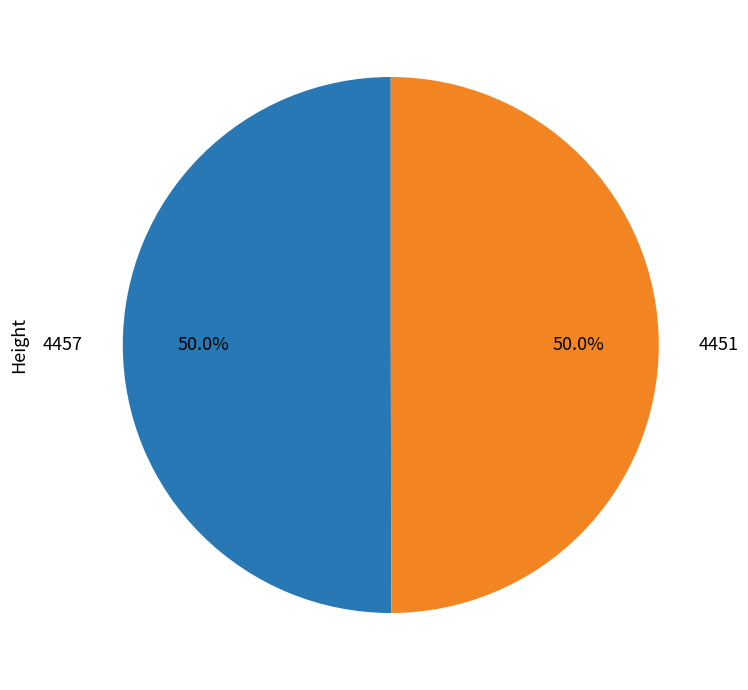

What is the ratio of the value at 4451 to the value at 4457?

1.0